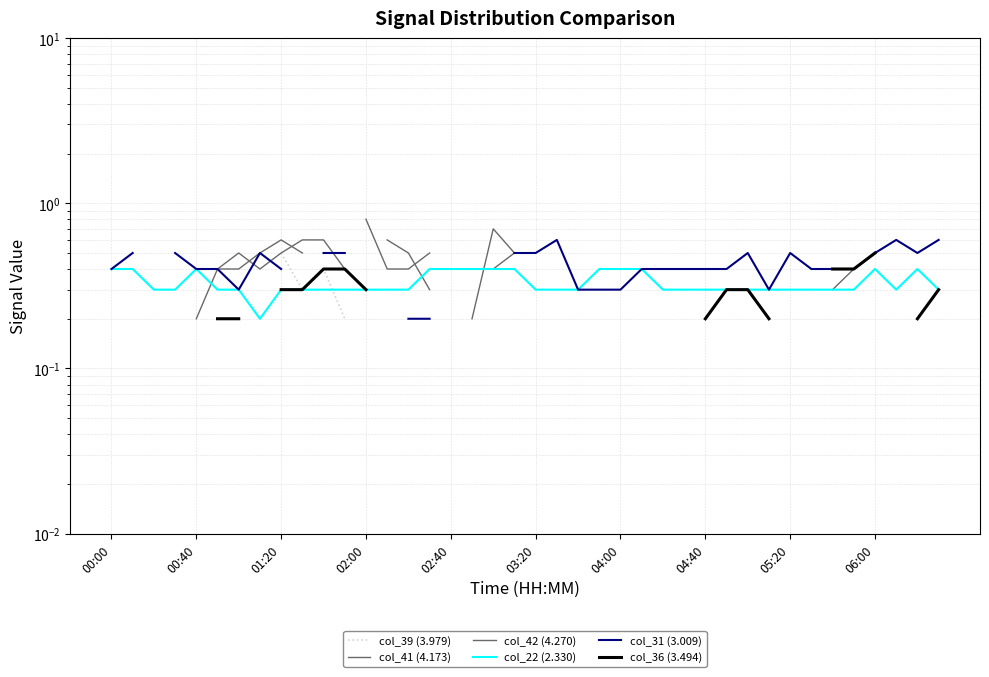

What is the difference between the highest and lowest values at 33?

0.3